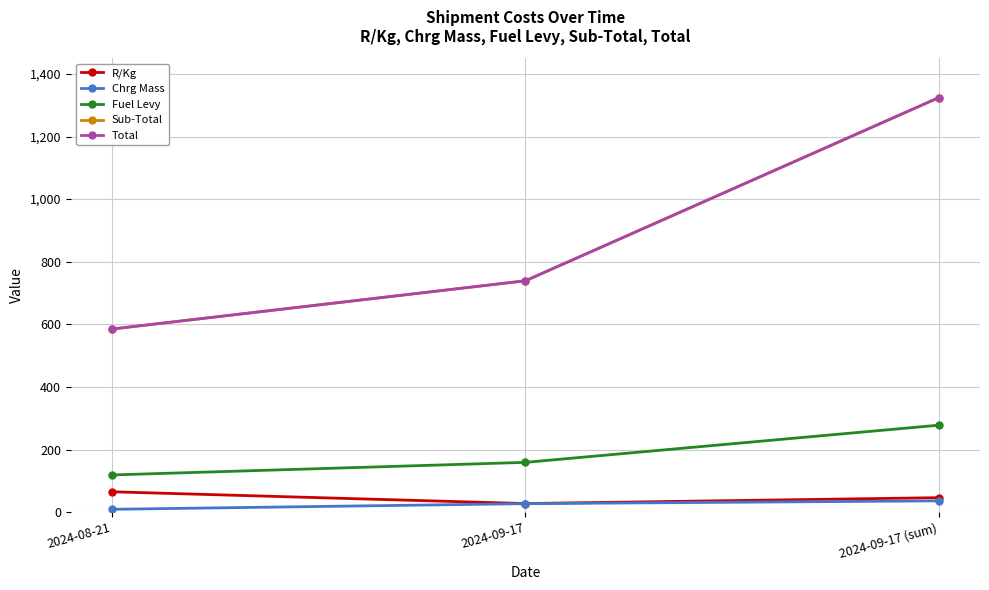

Reading left to right, list all the values displayed in this chart.

R/Kg: 65.0	27.4	46.2
Chrg Mass: 9.0	27.0	36.0
Fuel Levy: 118.8	158.9	277.7
Sub-Total: 585.0	739.1	1324.1
Total: 585.0	739.1	1324.1